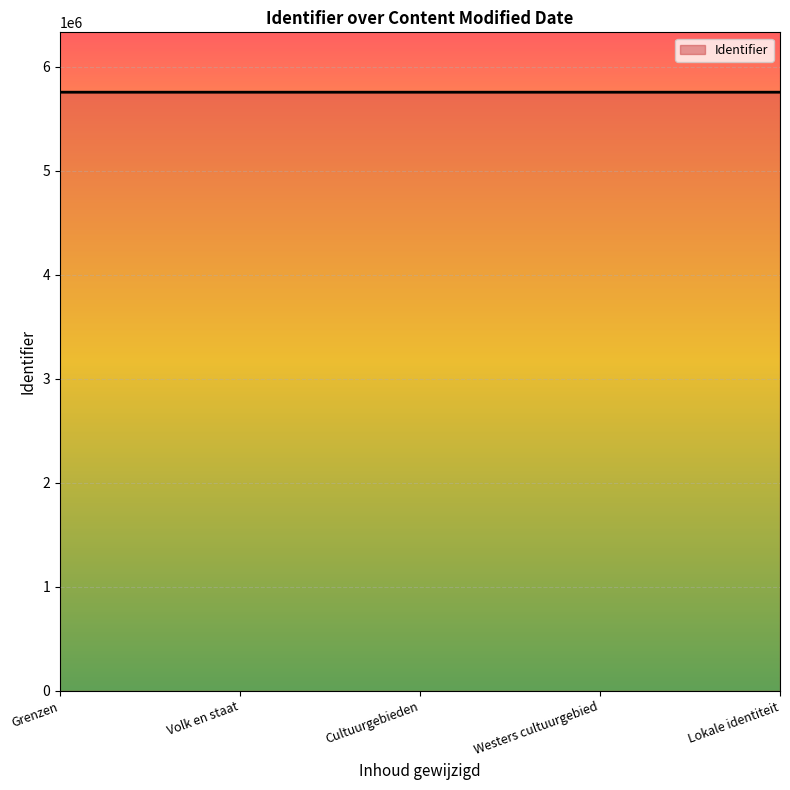

Is it true that the value at Lokale identiteit is 5755634?

True